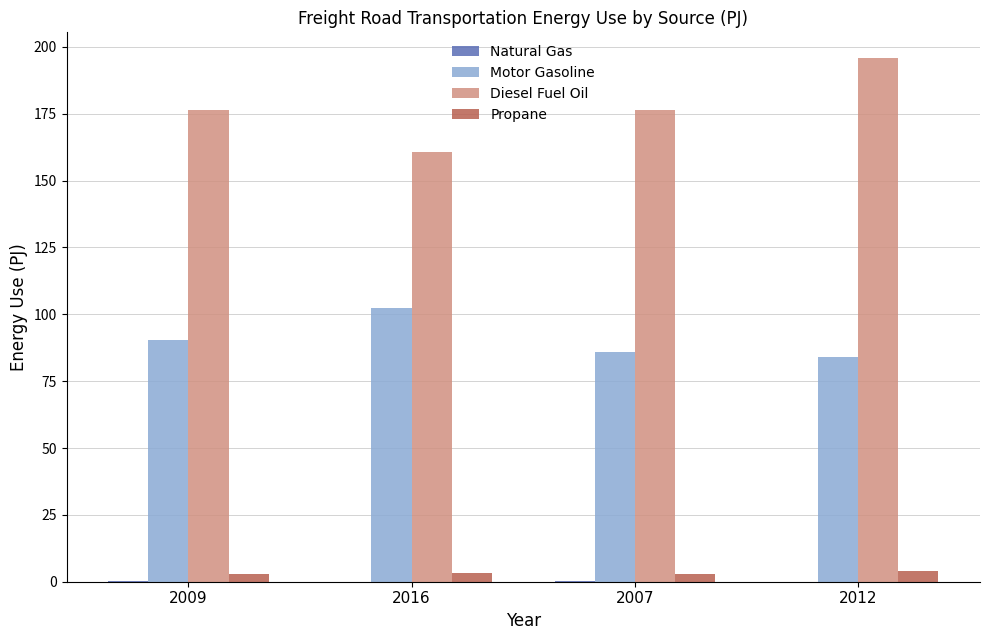

Is it true that Propane equals 3.4 at 2016?

True